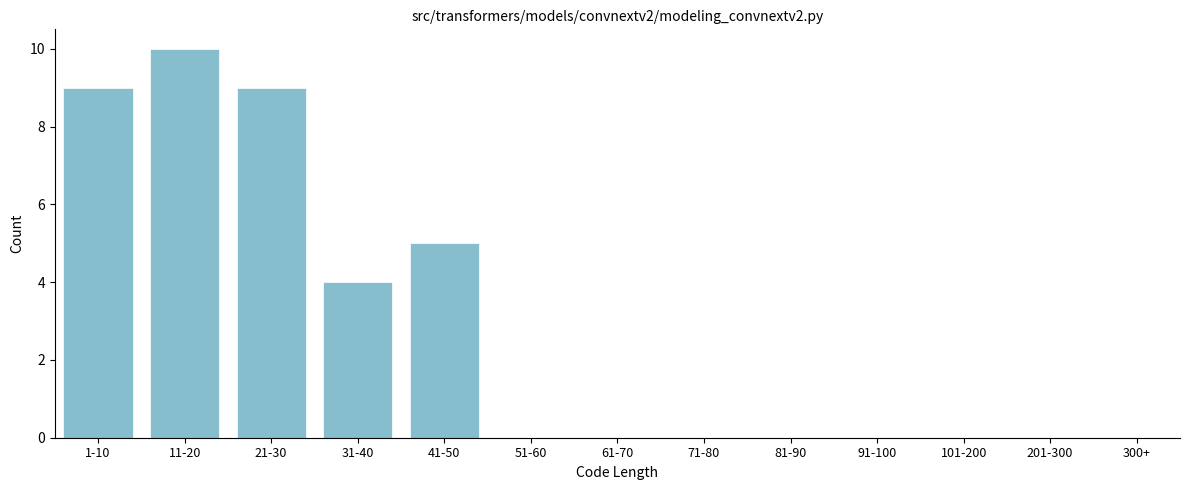

Reading left to right, transcribe all the data shown in this chart.

1-10=9	11-20=10	21-30=9	31-40=4	41-50=5	51-60=0	61-70=0	71-80=0	81-90=0	91-100=0	101-200=0	201-300=0	300+=0